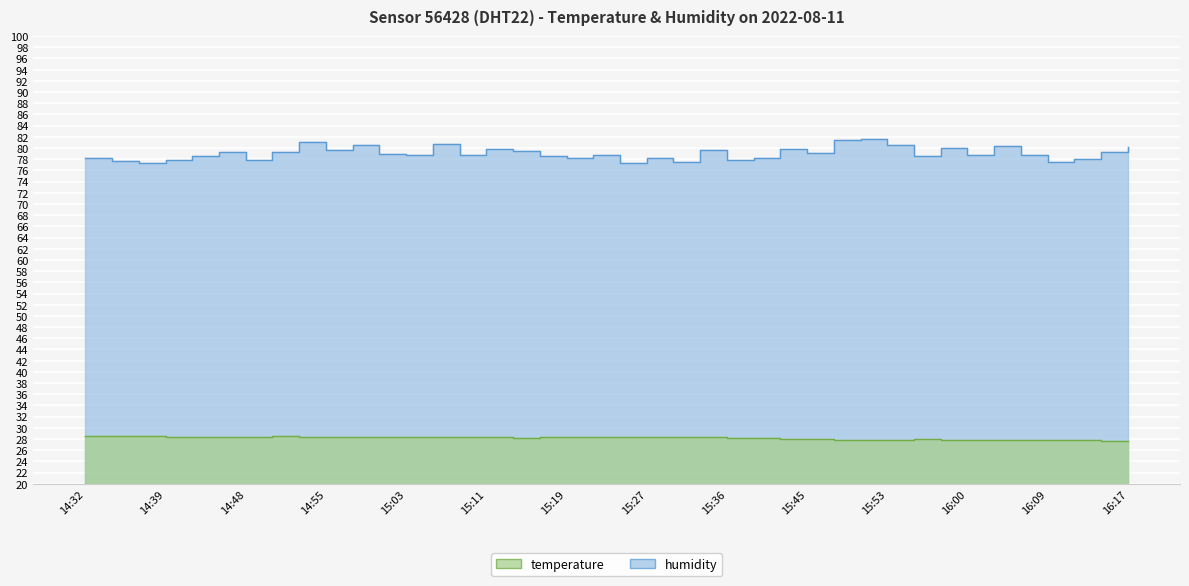

Rank the series at 16:11 from highest to lowest value.

humidity, temperature